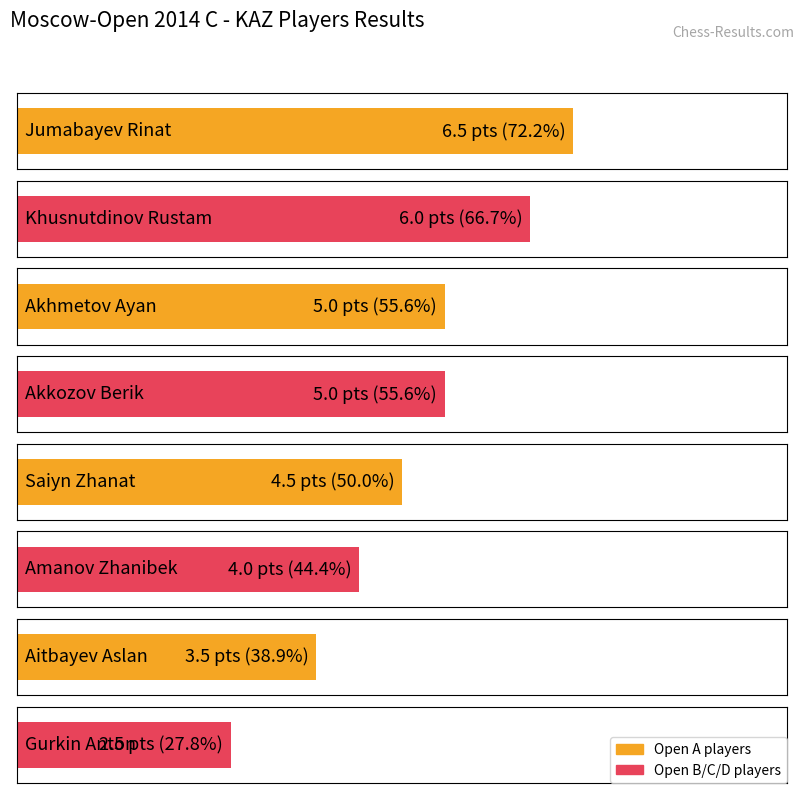

What is the sum of the values at Saiyn Zhanat and Gurkin Anton?

7.0